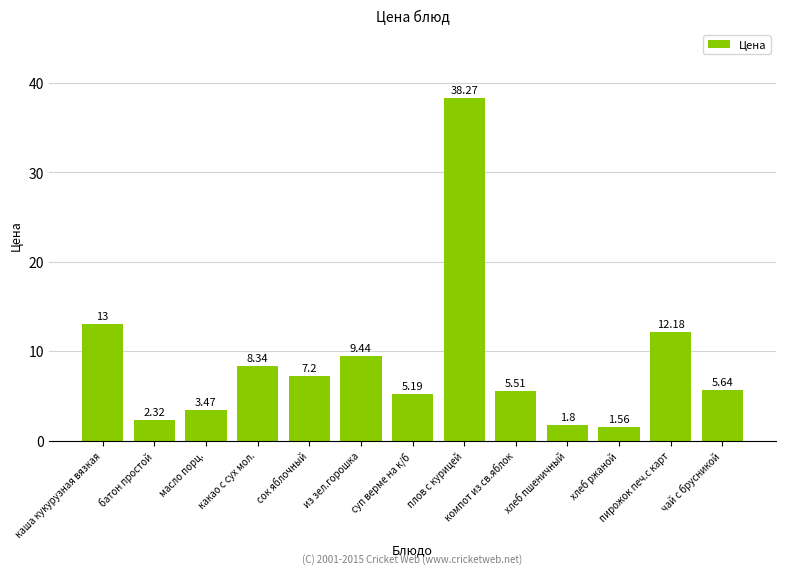

What is the change in value from каша кукурузная вязкая to какао с сух мол.?

-4.7